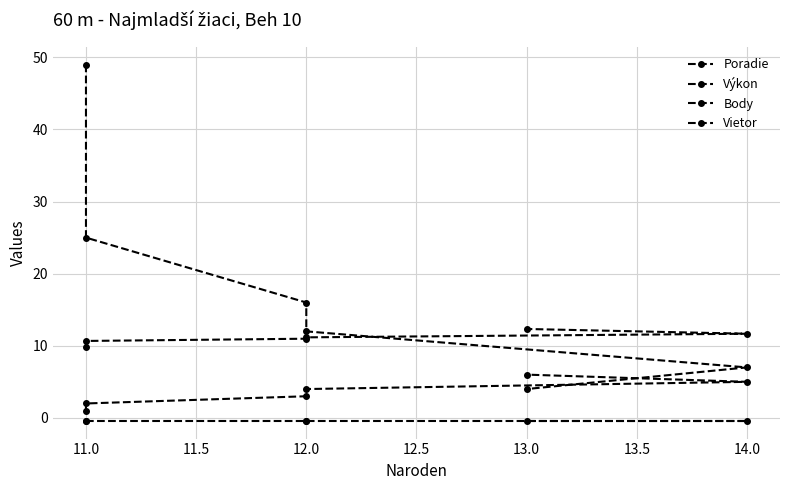

True or false: Body has a value of 12.0 at 12.0.

True